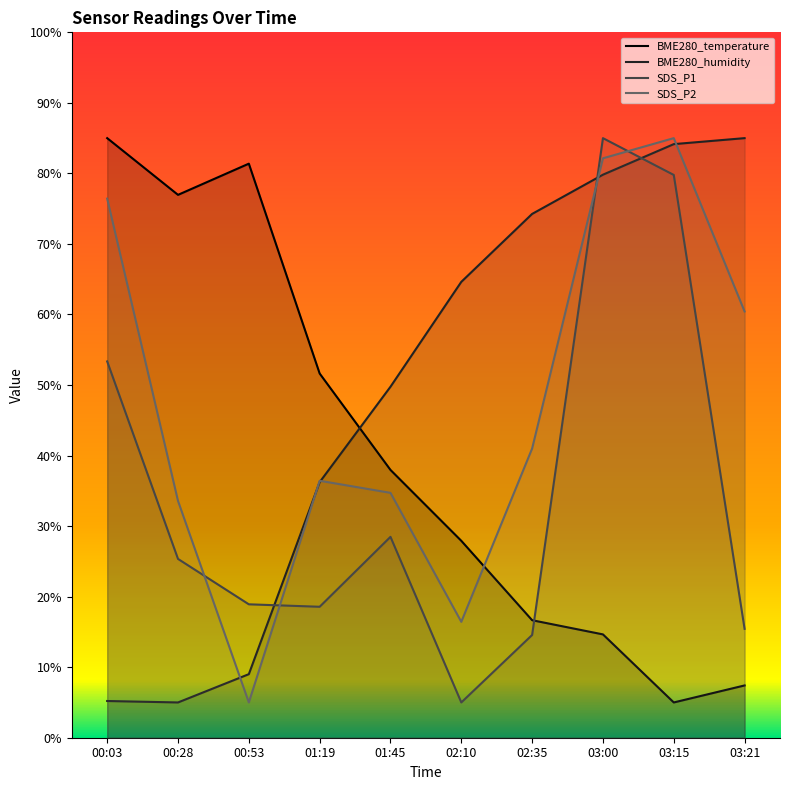

True or false: BME280_humidity has a value of 84.2 at 03:15.

True